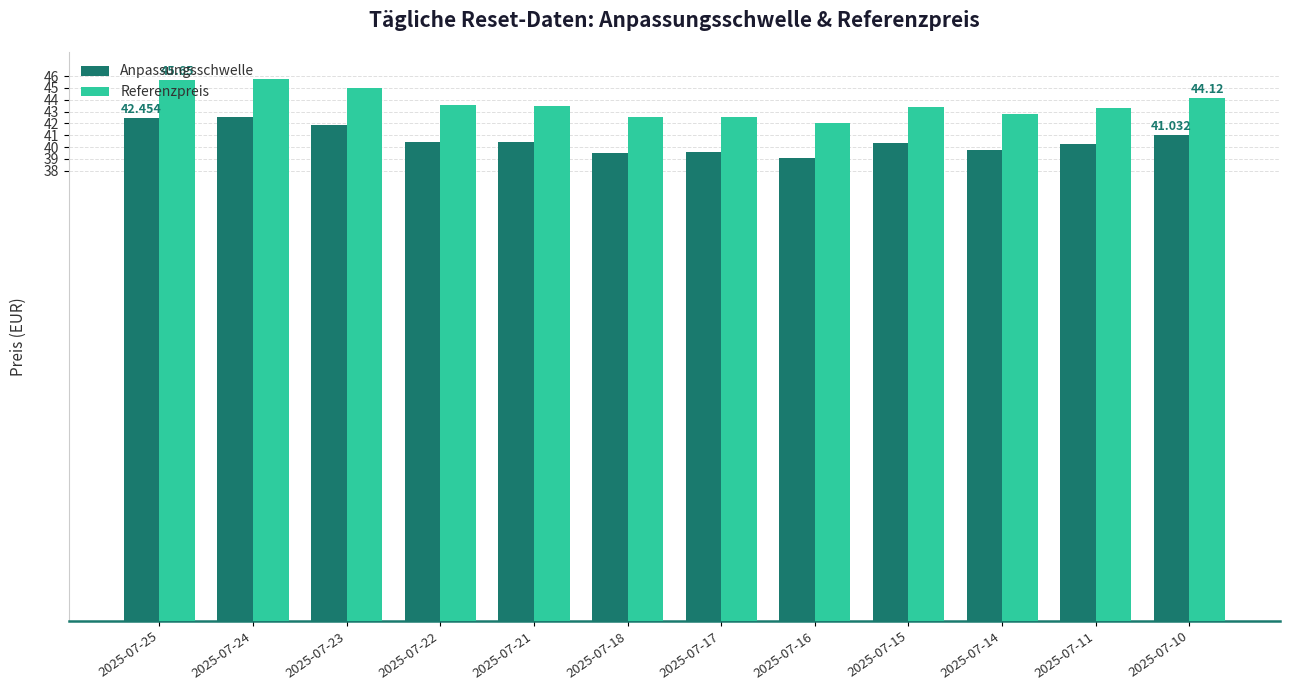

Which series has the largest total across all categories?

Referenzpreis